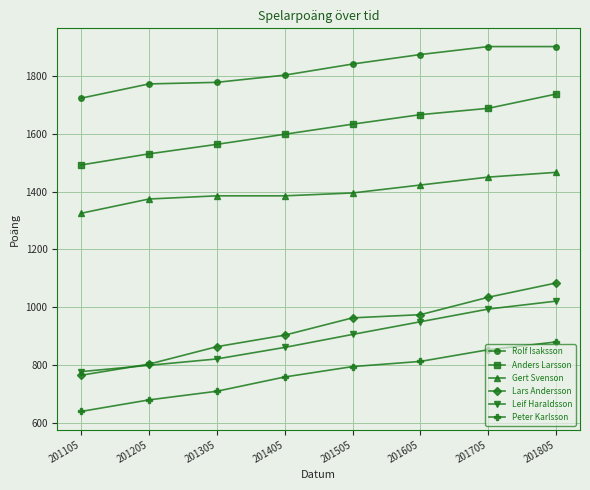

The value of Anders Larsson at 201305 is 2780.2. True or false?

False